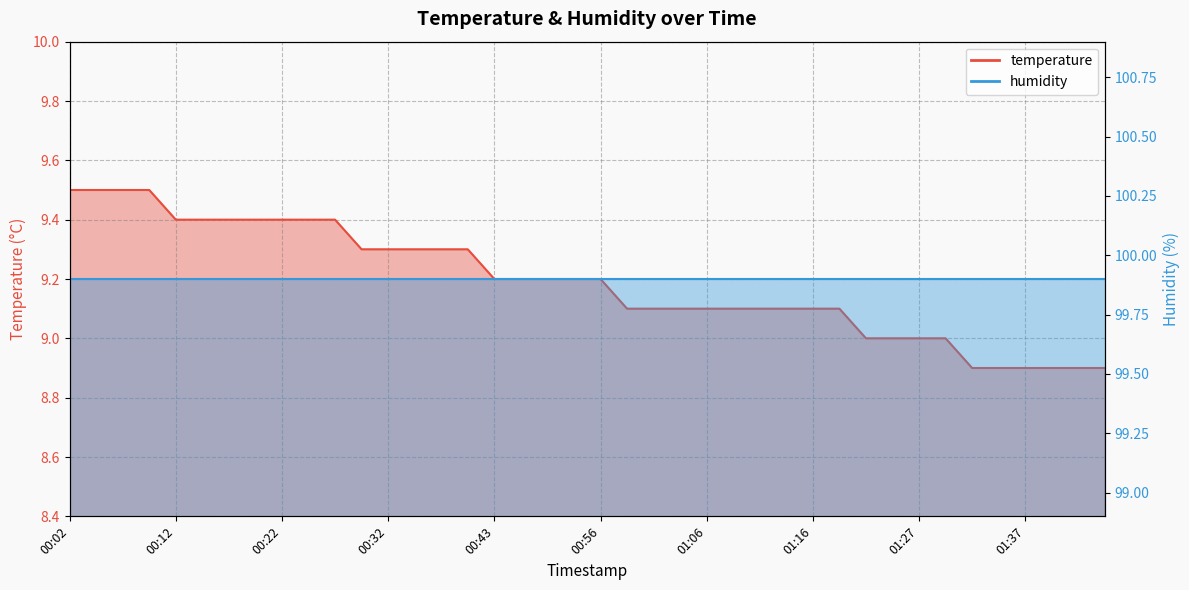

Rank the categories by value from lowest to highest.

01:32, 01:34, 01:37, 01:39, 01:42, 01:44, 01:21, 01:24, 01:27, 01:29, 00:58, 01:01, 01:03, 01:06, 01:09, 01:11, 01:14, 01:16, 01:19, 00:43, 00:48, 00:51, 00:53, 00:56, 00:30, 00:32, 00:35, 00:38, 00:40, 00:12, 00:14, 00:17, 00:19, 00:22, 00:24, 00:27, 00:02, 00:04, 00:07, 00:09